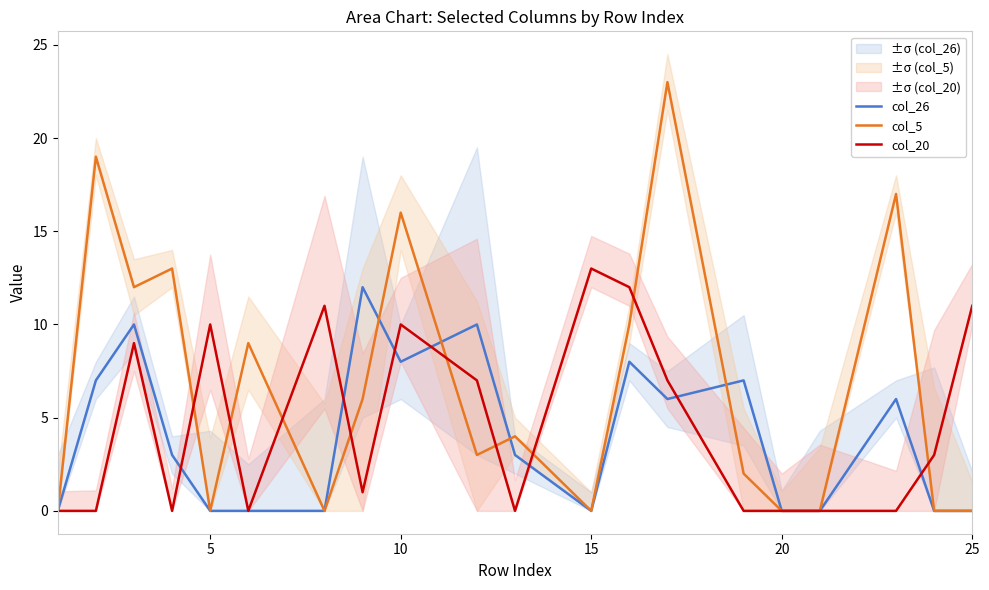

Reading left to right, list all the values displayed in this chart.

col_26: 0	7	10	3	0	0	0	12	8	10	3	0	8	6	7	0	0	6	0	0
col_5: 0	19	12	13	0	9	0	6	16	3	4	0	10	23	2	0	0	17	0	0
col_20: 0	0	9	0	10	0	11	1	10	7	0	13	12	7	0	0	0	0	3	11